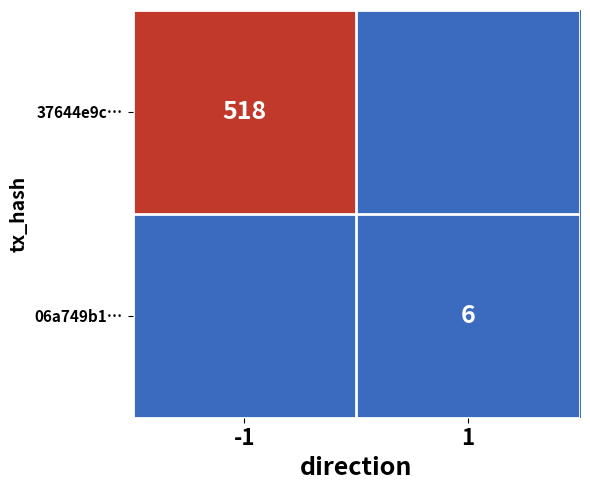

The value of 06a749b1… at 1 is 10. True or false?

False